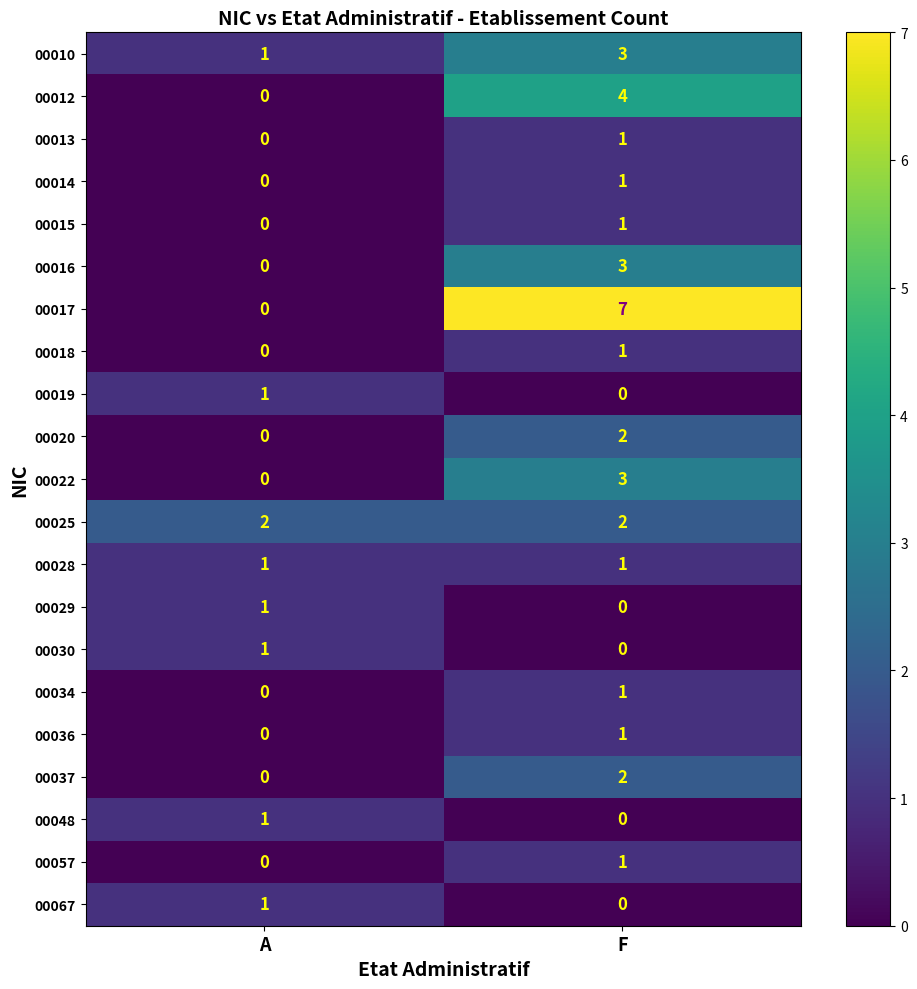

How many series are shown in this chart?

21